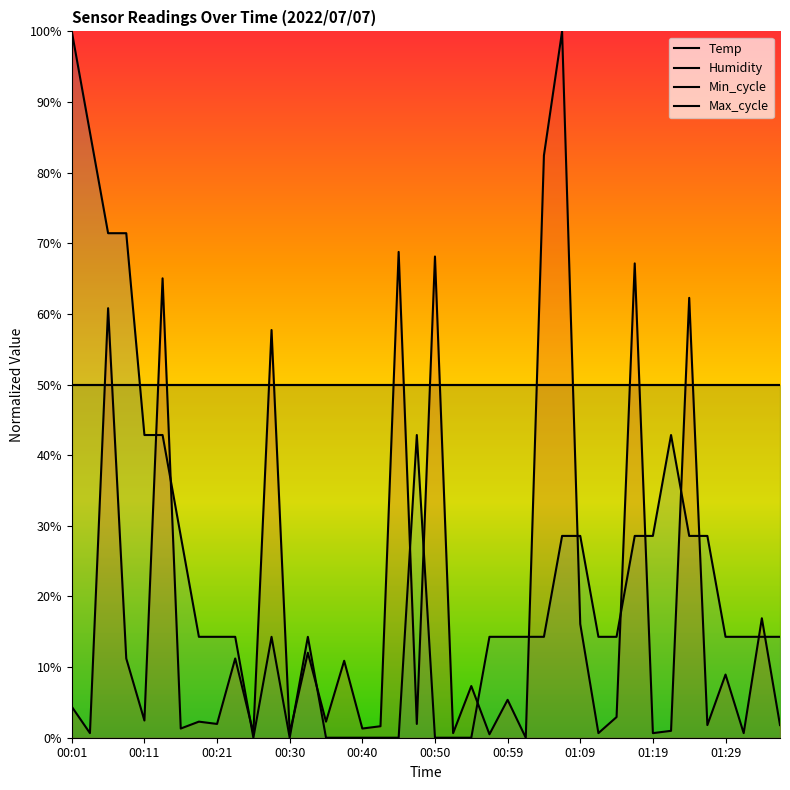

At which category does Temp reach its first local valley?

00:25